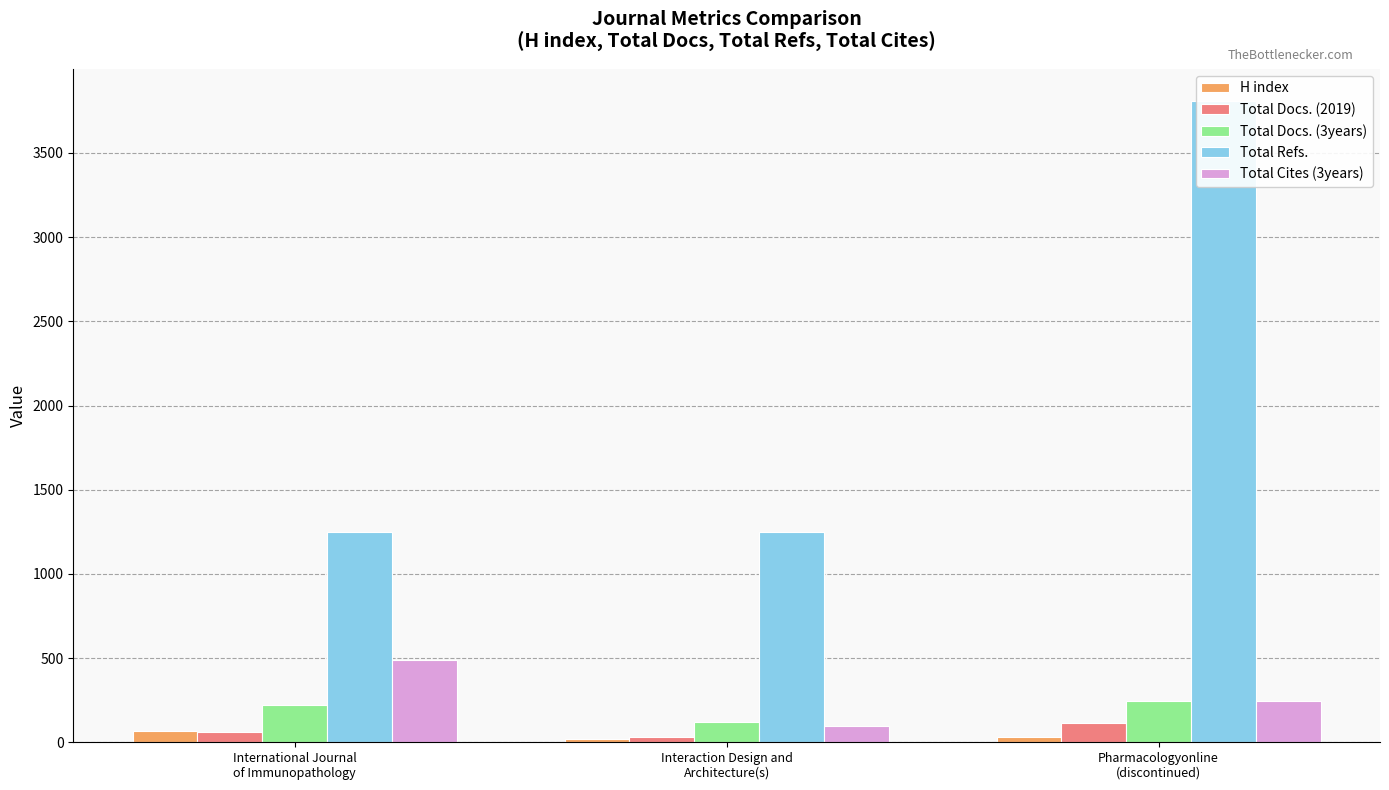

The value of Total Cites (3years) at Interaction Design and
Architecture(s) is 40. True or false?

False